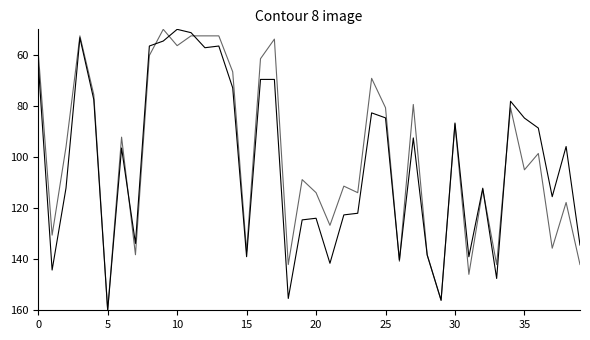

The value of pressure at 13 is 56.5. True or false?

True